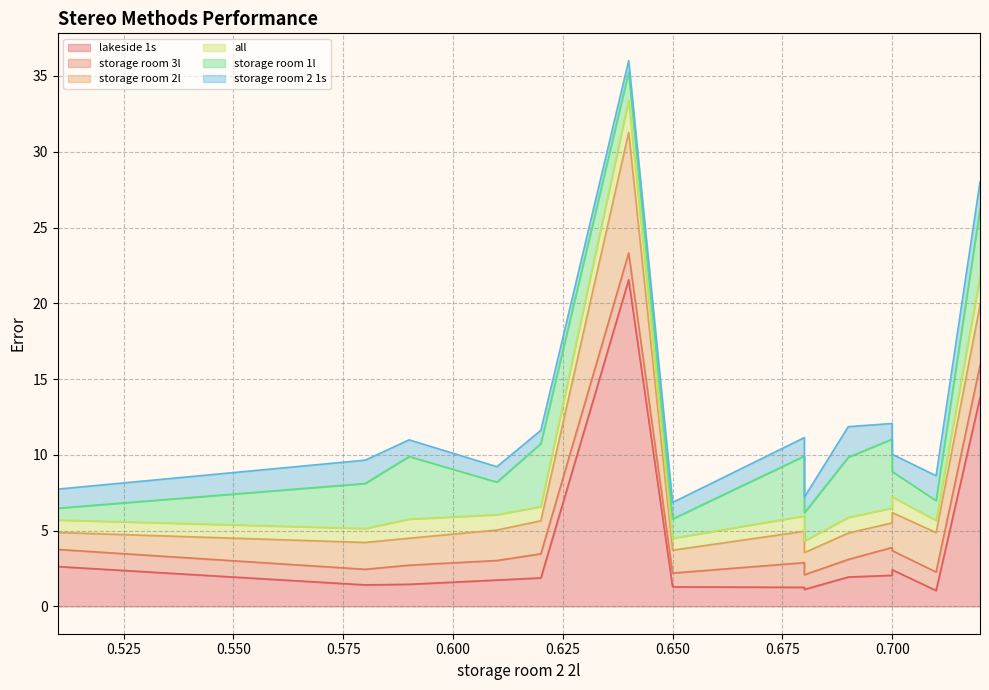

List the series in order of their peak value, lowest first.

storage room 2 1s, all, storage room 3l, storage room 1l, storage room 2l, lakeside 1s